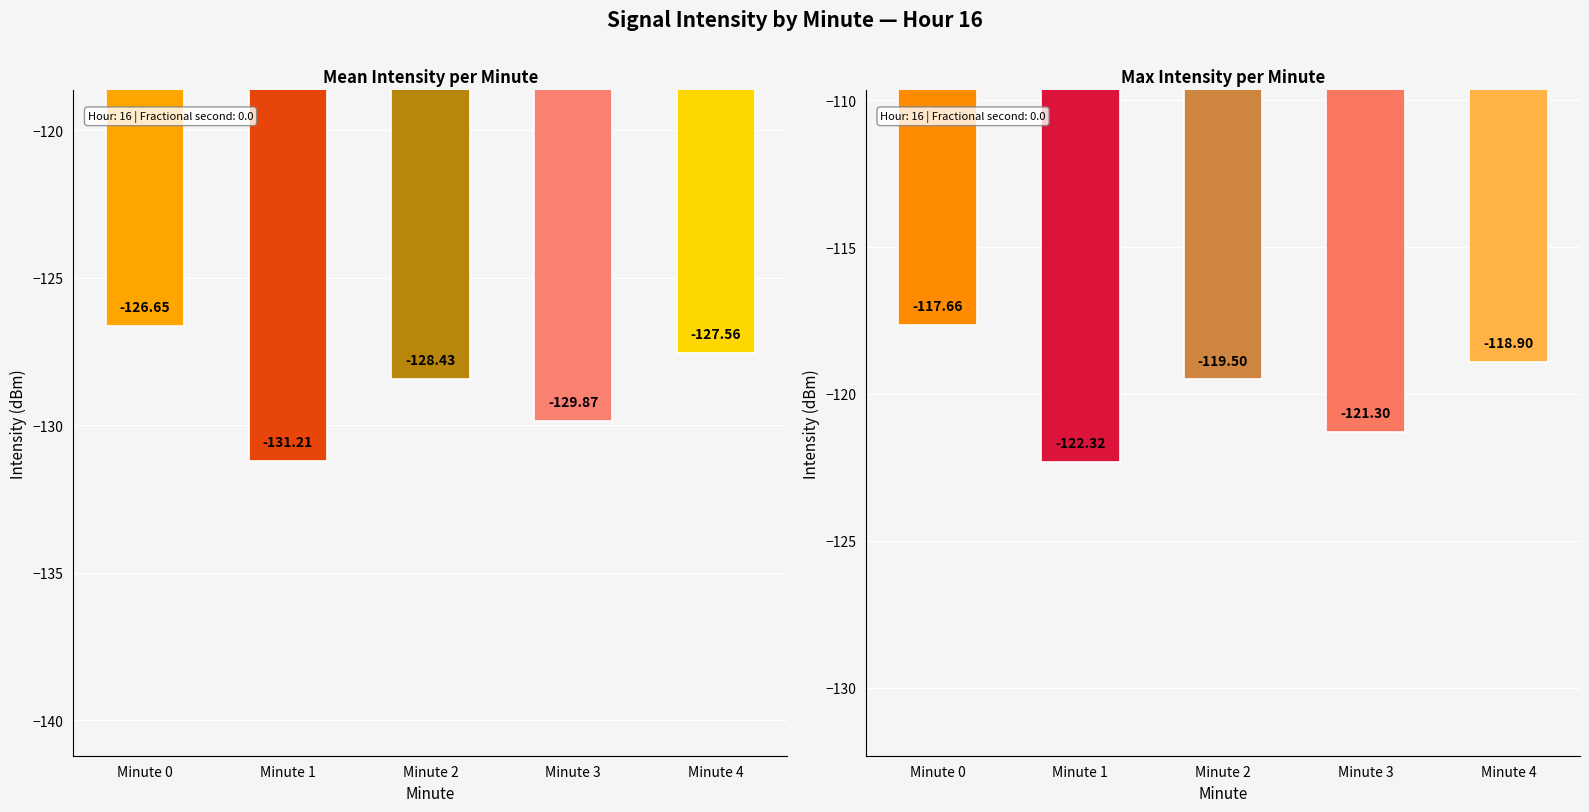

Where is the data nearest to the value -119?

Minute 4